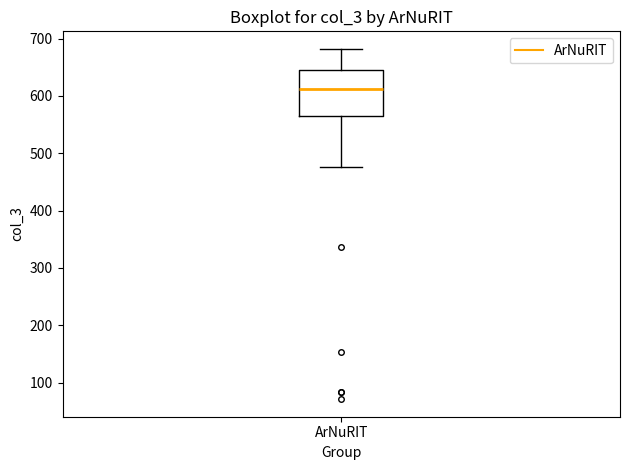

Read this box plot against the y-axis: the position of the median line, the range covered by the box, and the ends of both whiskers. The values are not printed on the chart, so give them approximately, as read against the axis.

median 610, box 570 to 650, whiskers 480 to 680